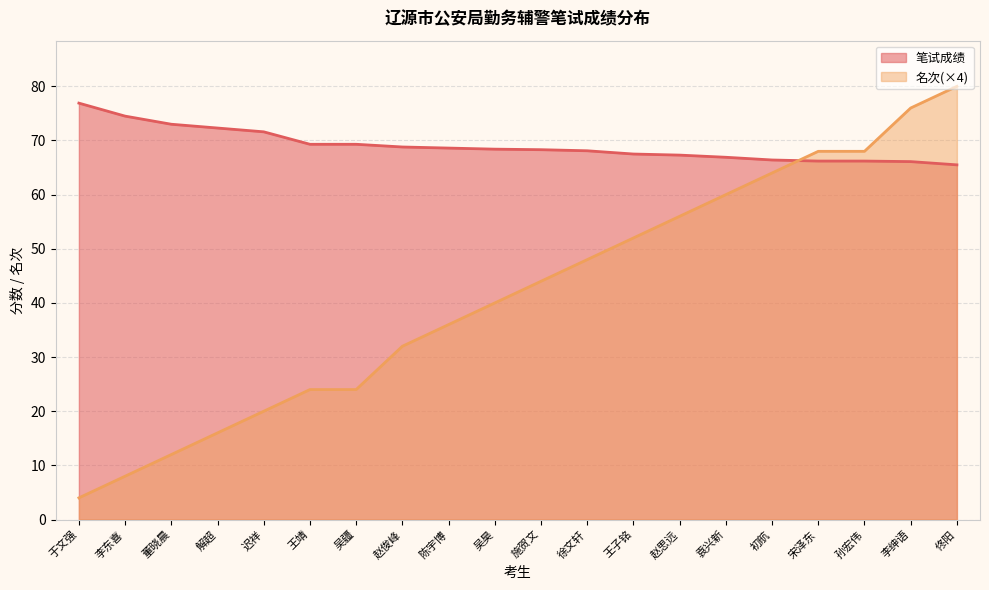

What is the average value of the 名次 series?

41.6